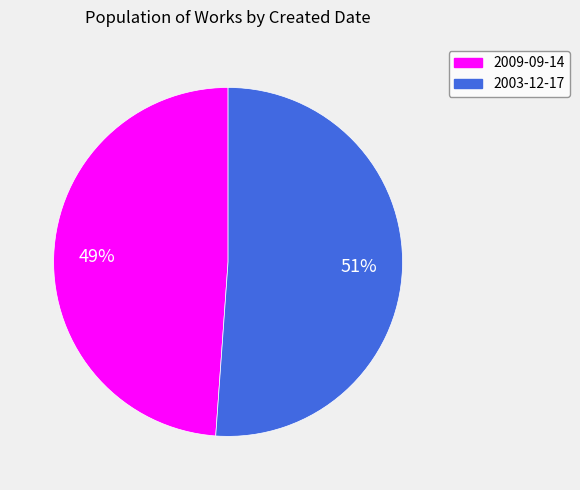

True or false: 2003-12-17 accounts for 51% of the total.

True